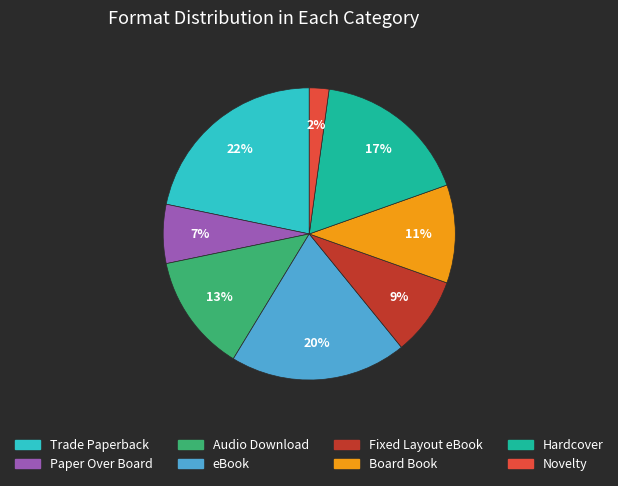

True or false: Hardcover accounts for 17% of the total.

True